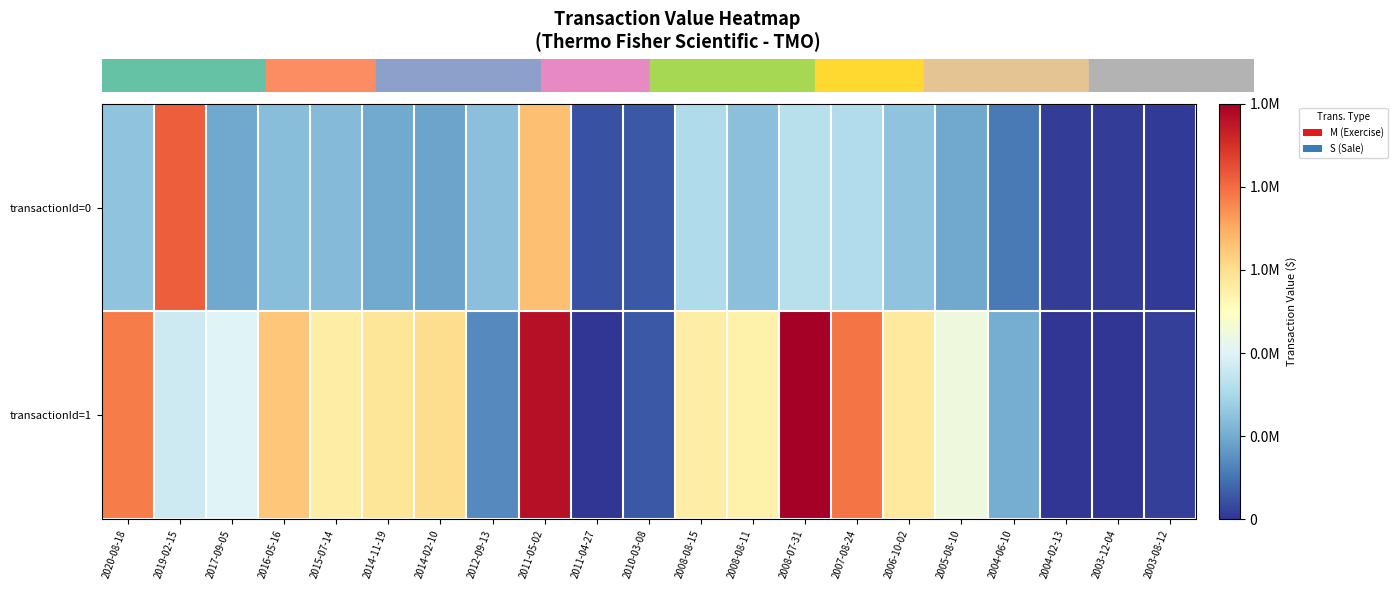

At how many categories does at least one series exceed 406042?

15